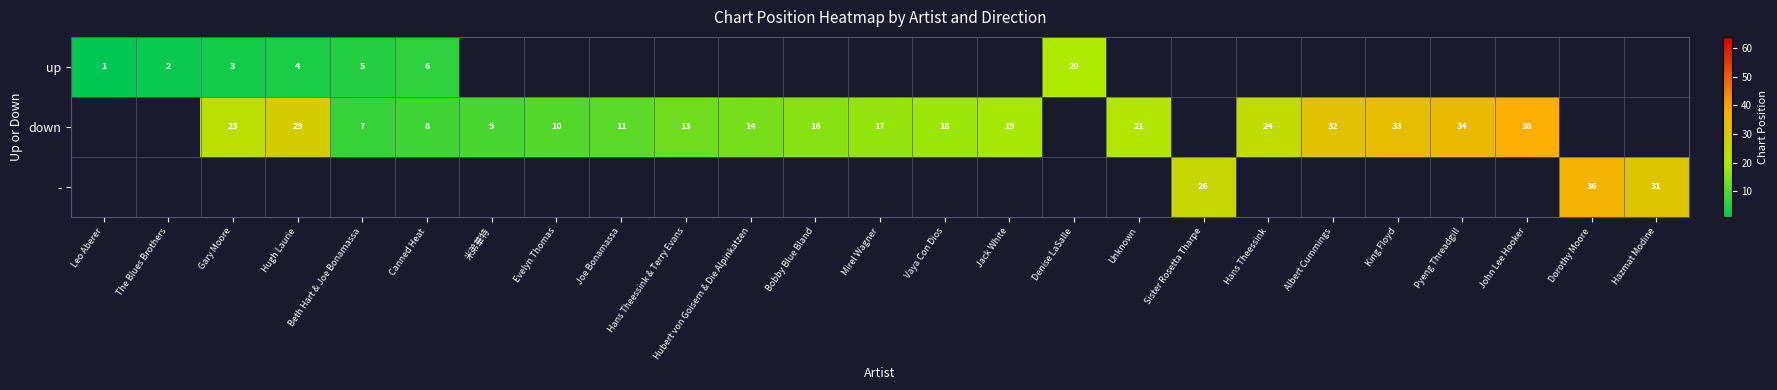

How many distinct data groups are displayed?

3